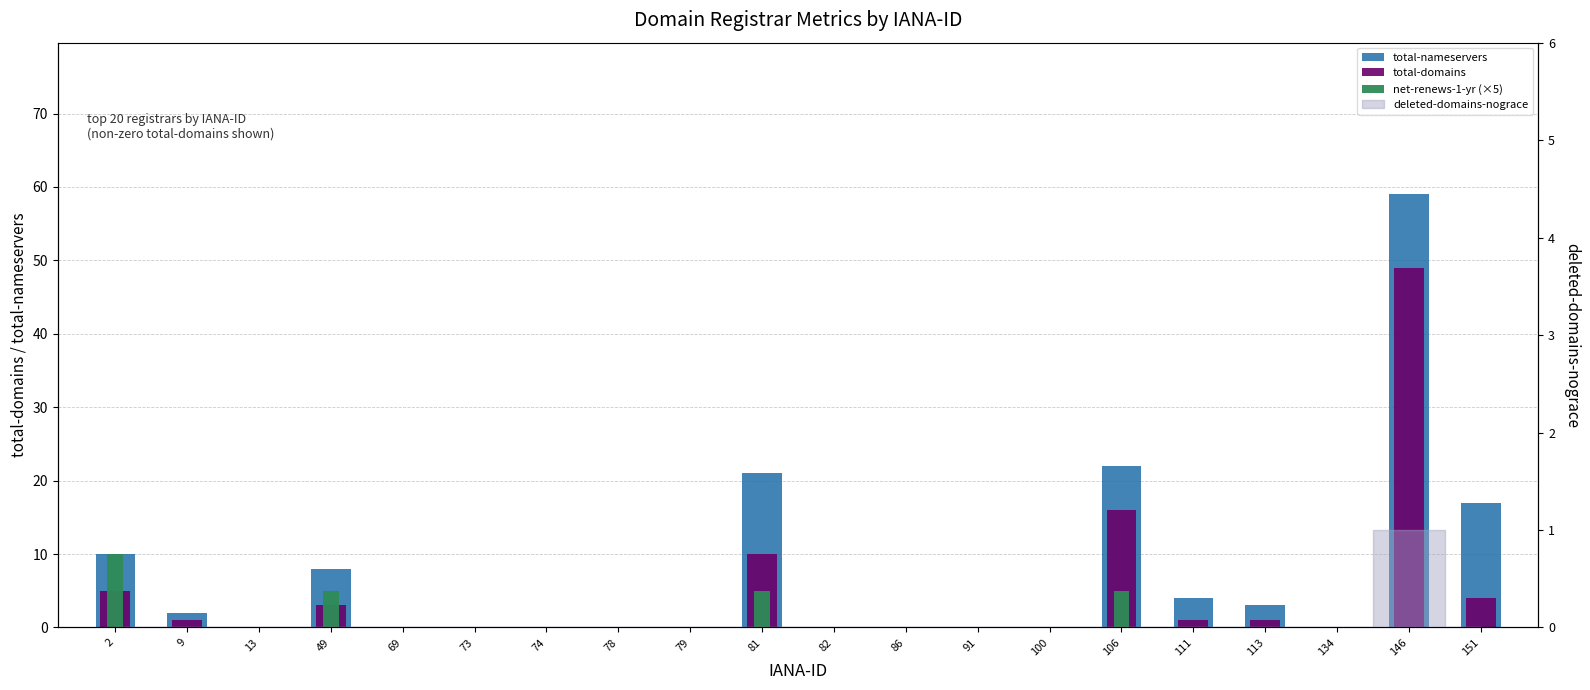

Is it true that total-nameservers equals 17 at 151?

True